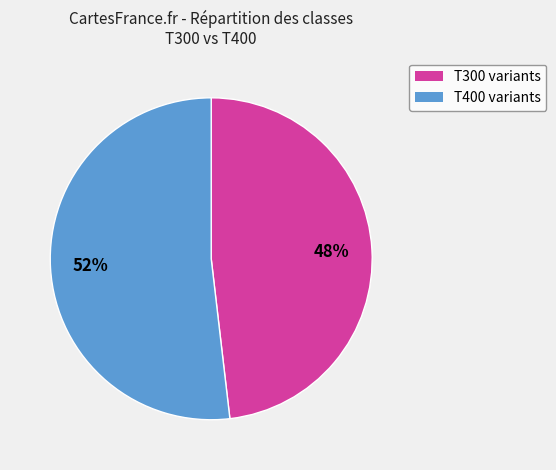

Is there any slice that represents more than half of the pie?

Yes